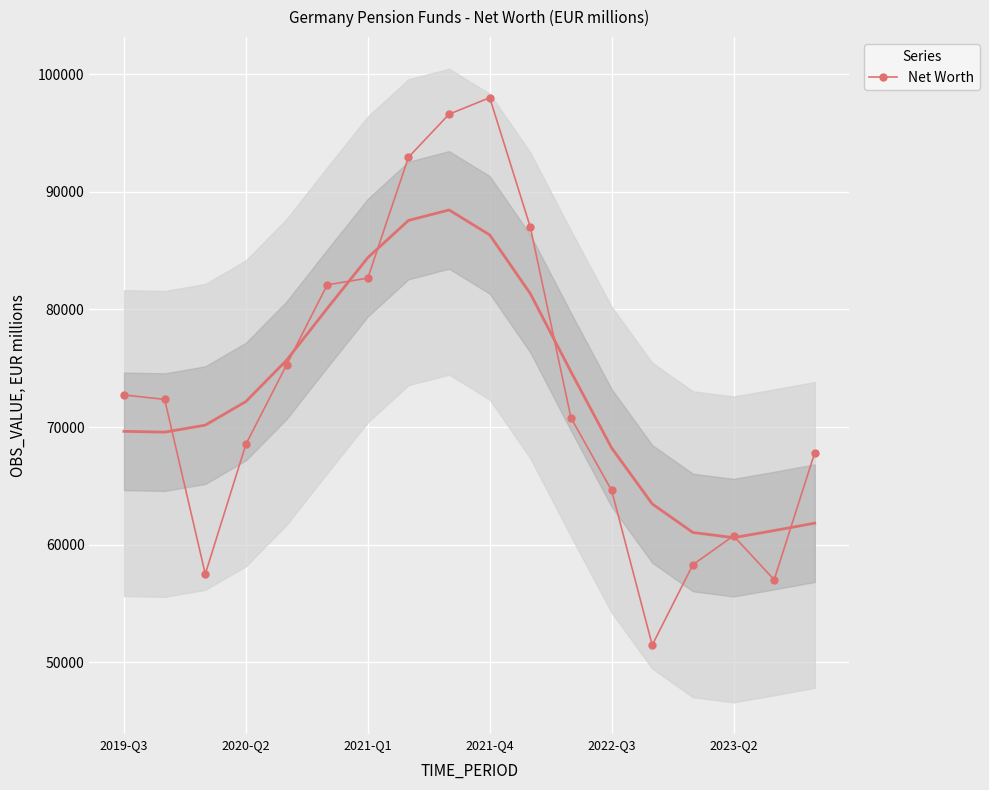

Reading right to left, transcribe all the data shown in this chart.

67831	57022	60752	58298	51470	64621	70784	86989	98000	96597	92934	82664	82088	75278	68539	57508	72352	72728